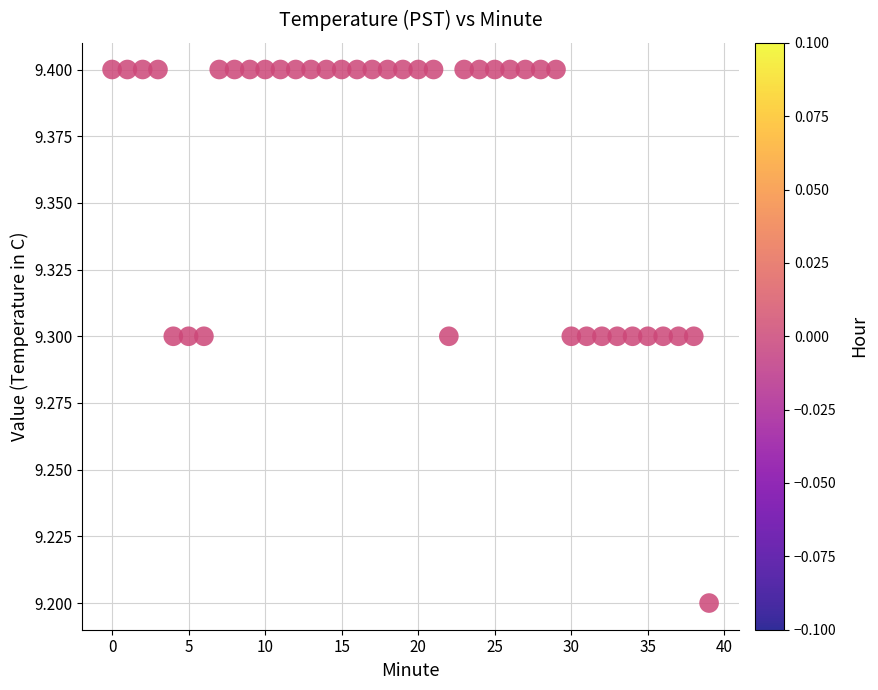

What Y value in the scatter plot is closest to 9?

9.2